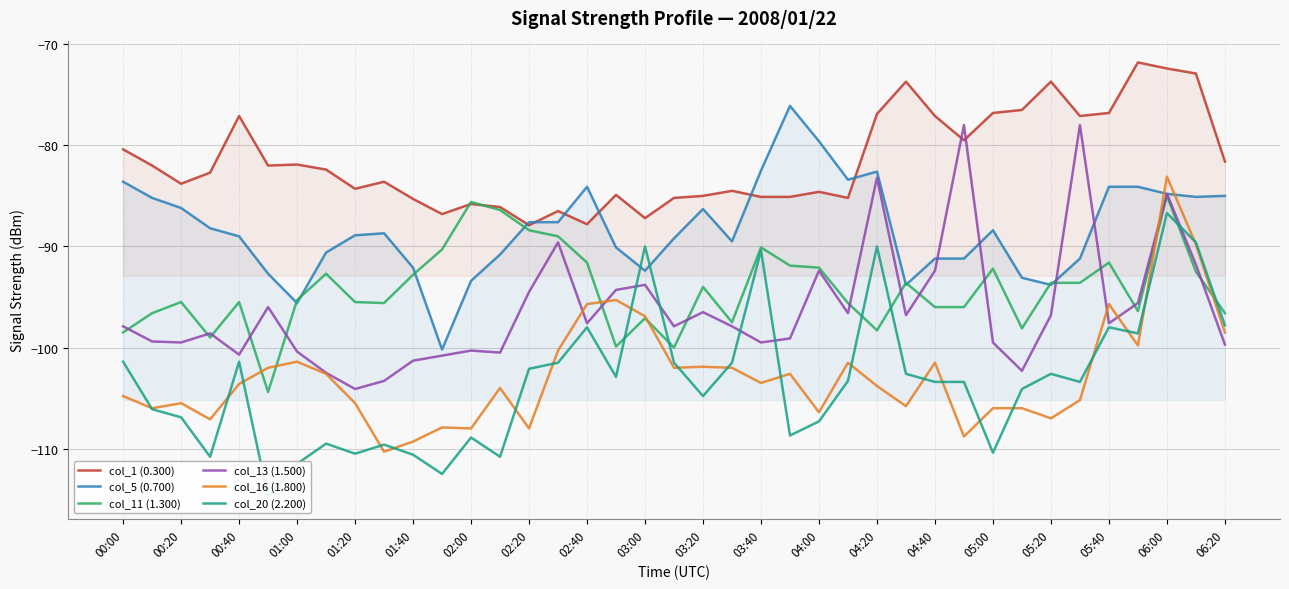

What position from the left is 29?

30